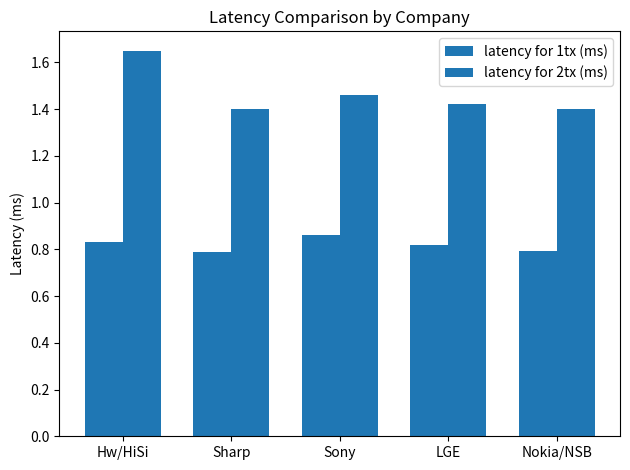

How many bars are there in each group?

2